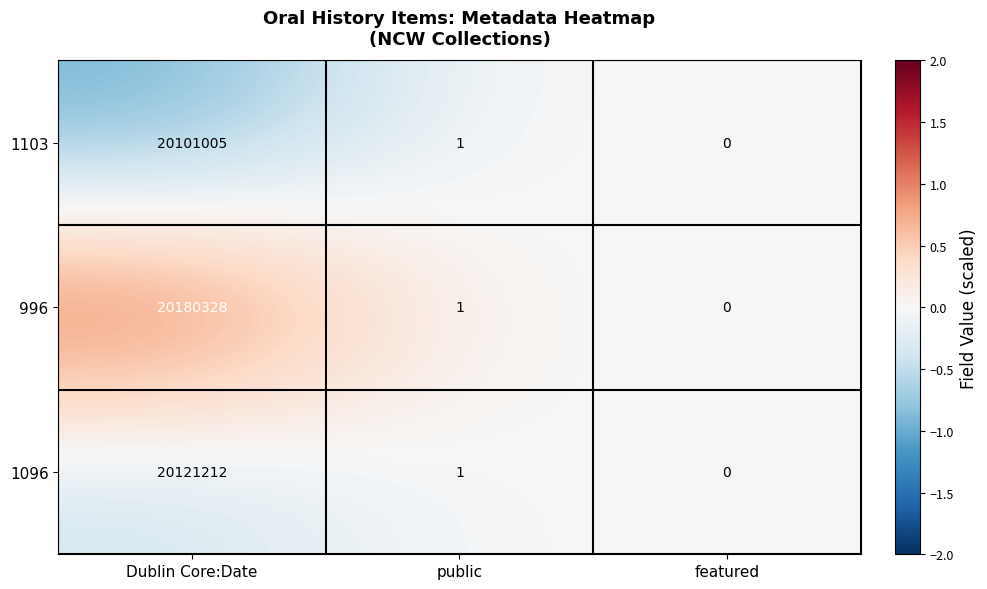

List the series in order of their peak value, lowest first.

1103, 1096, 996